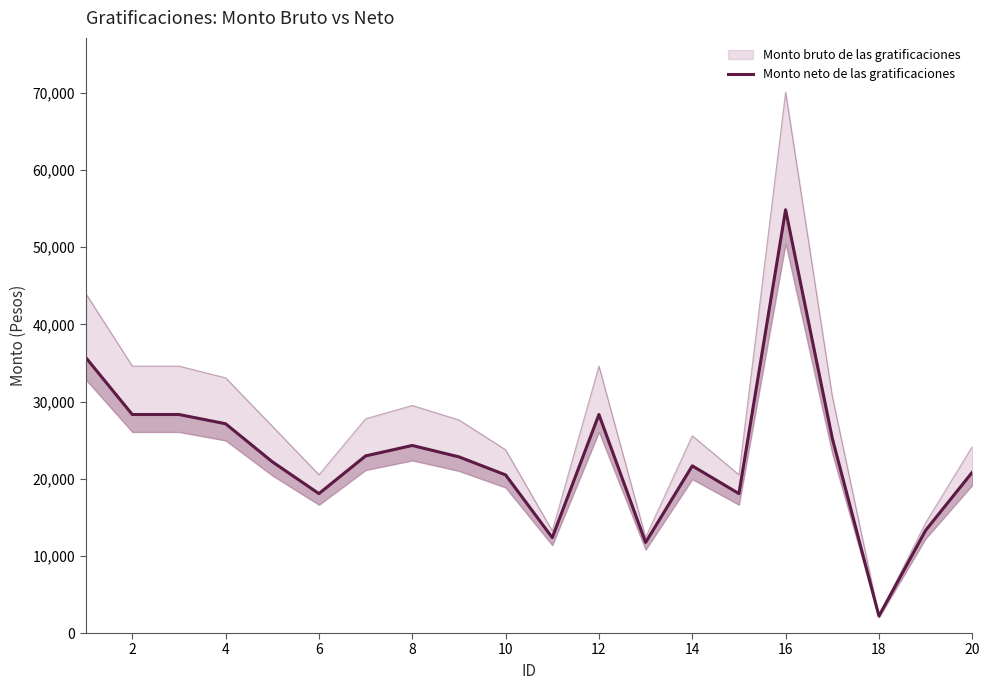

What is the sum of all values?

459002.2